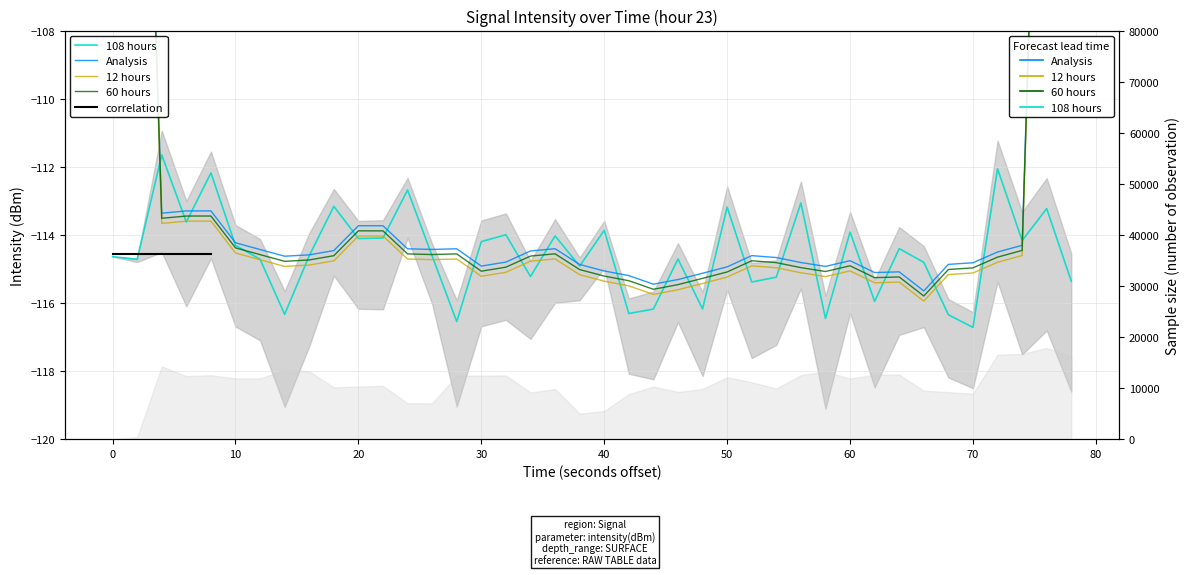

Is it true that the value at 19 is -183.0?

False